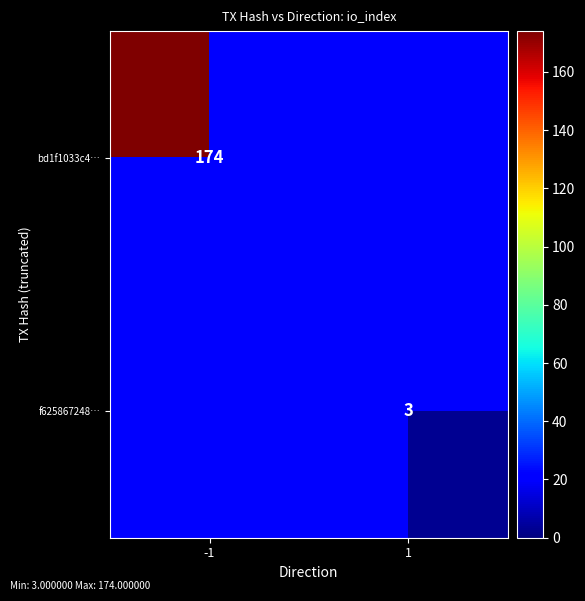

Is the value of f625867248… at 1 greater than the value of bd1f1033c4… at -1?

No